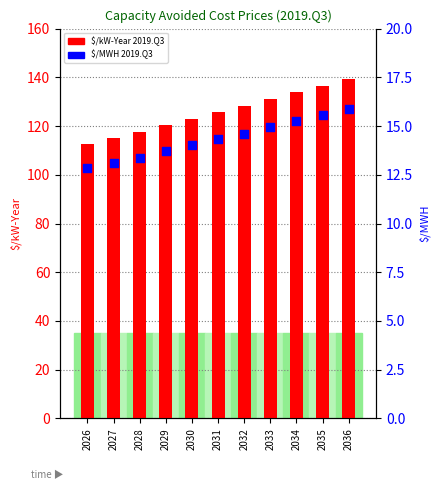

Which series reaches the minimum Y coordinate?

$/MWH 2019.Q3